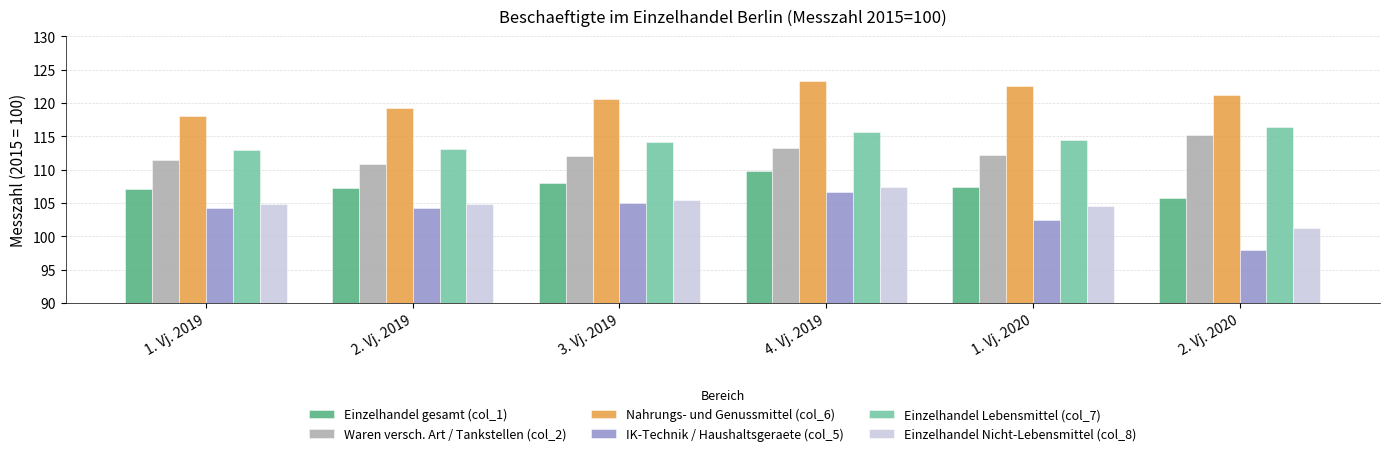

What is the difference between the second highest and second lowest values in the Nahrungs- und Genussmittel (col_6) series?

3.3